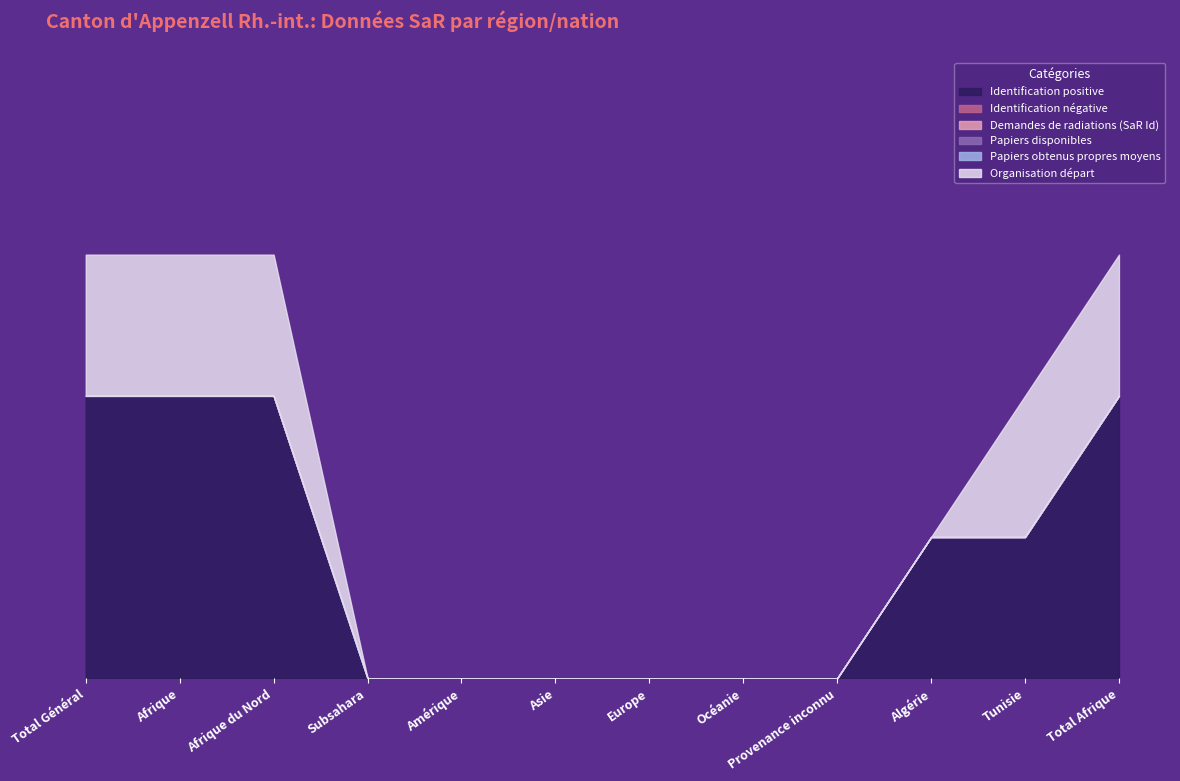

How many lines are shown in the chart?

6